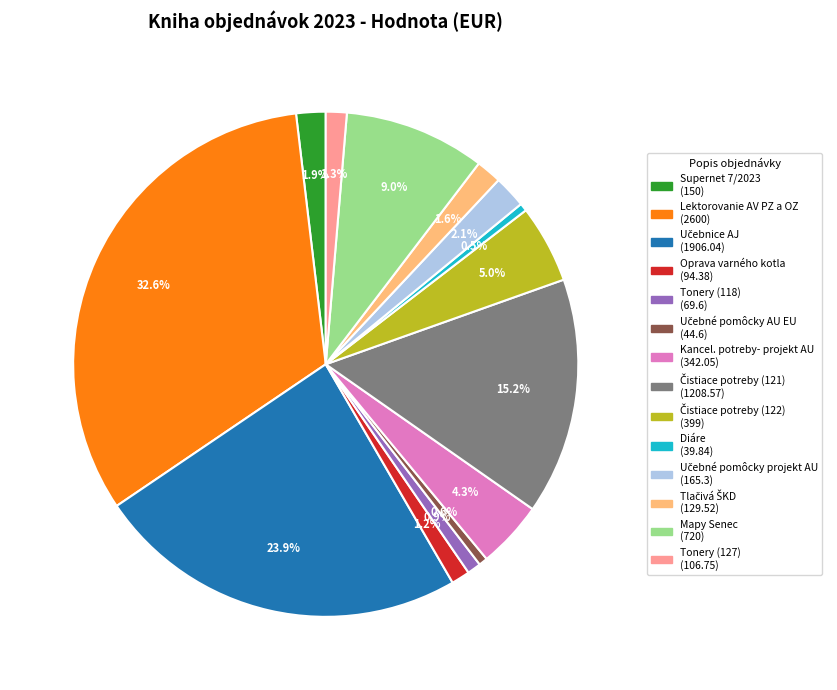

Does any single category account for the majority?

No